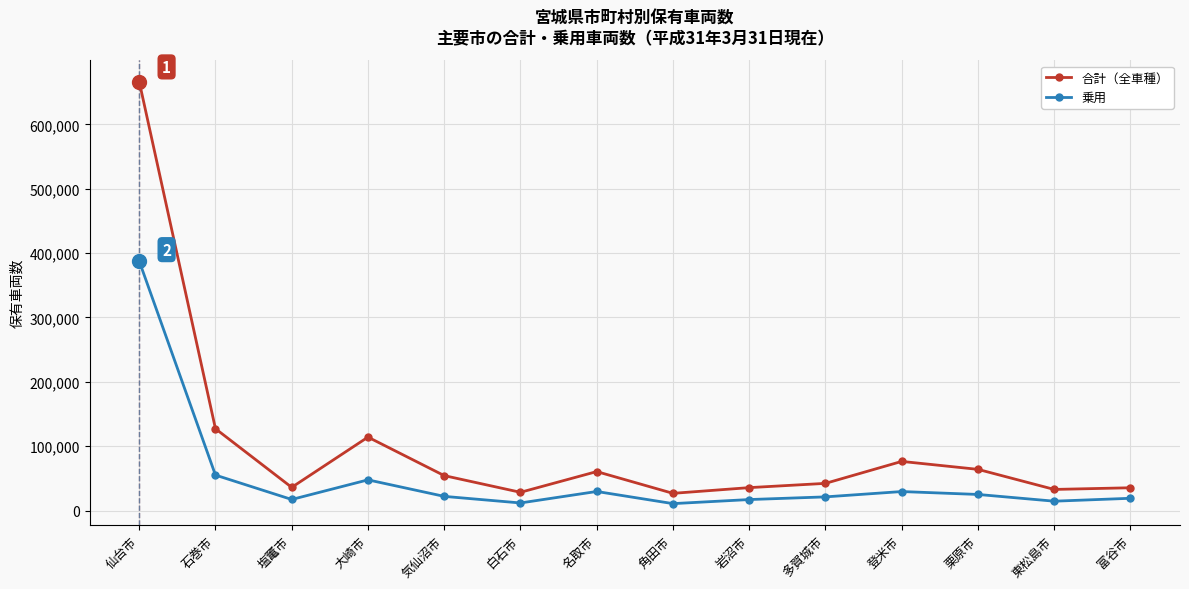

Between 大崎市 and 栗原市, which series saw the biggest shift?

合計（全車種）